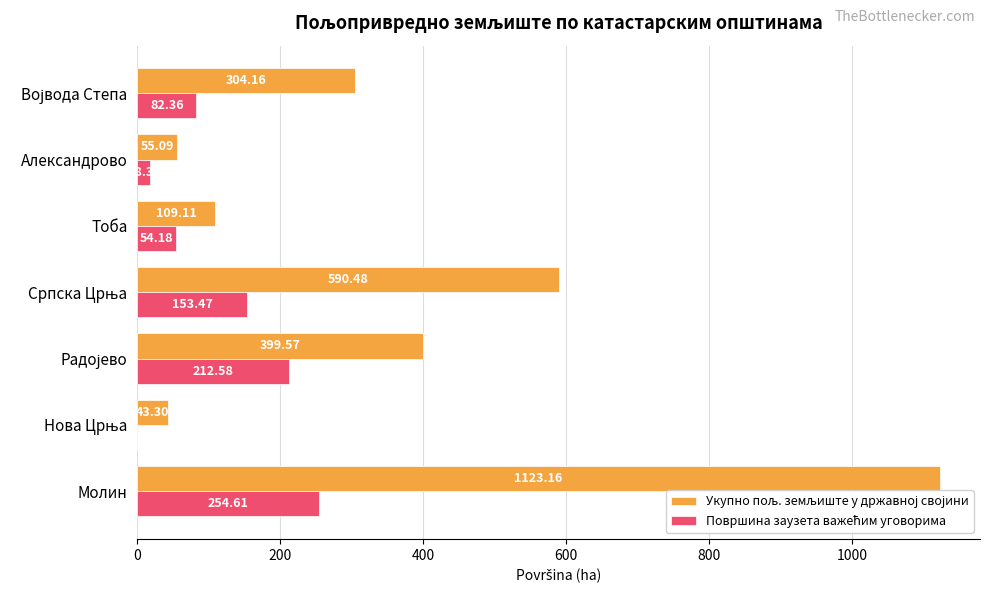

At which category does the chart reach its peak across all series?

Молин